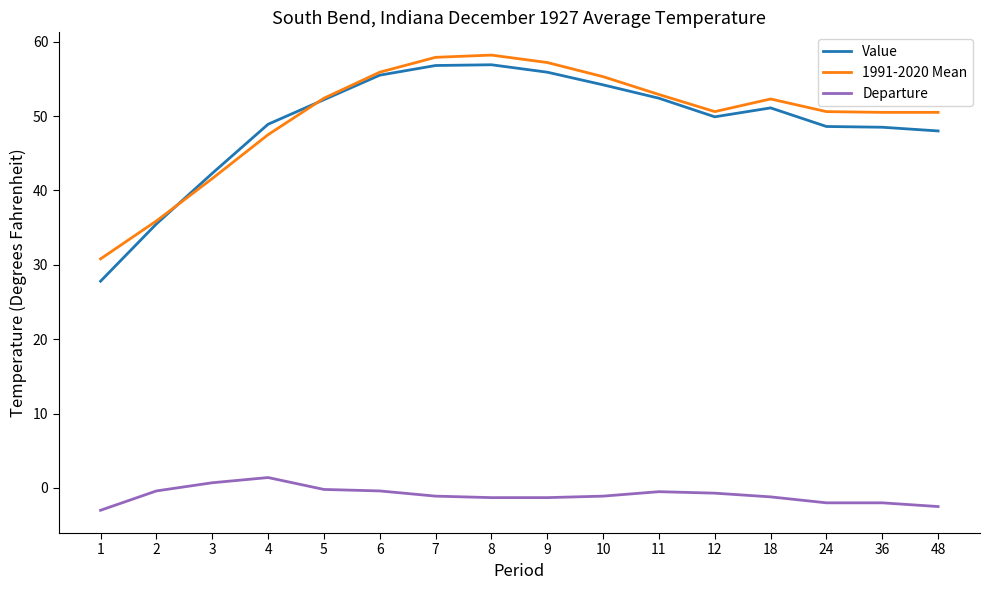

True or false: Departure and 1991-2020 Mean intersect in this chart.

False